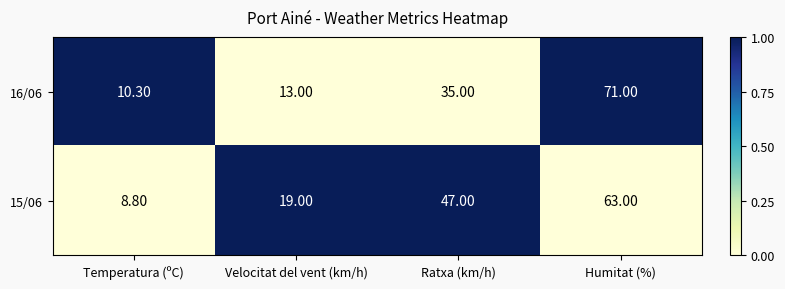

What is the total value across all series at Velocitat del vent (km/h)?

32.0